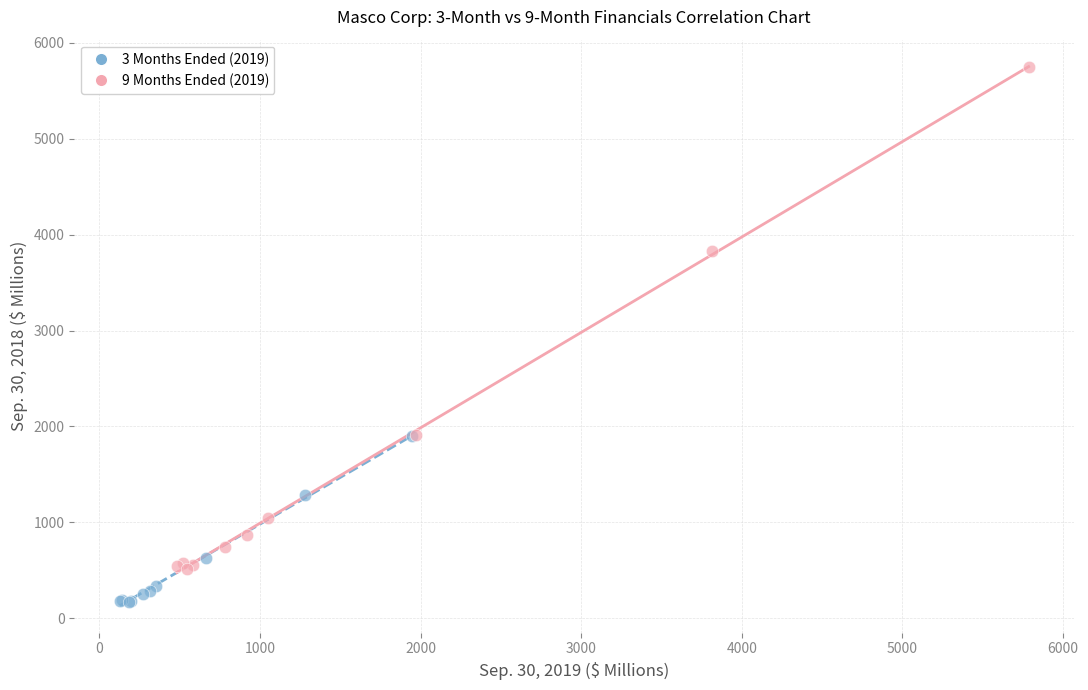

Which series reaches the minimum Y coordinate?

3 Months Ended (2019)